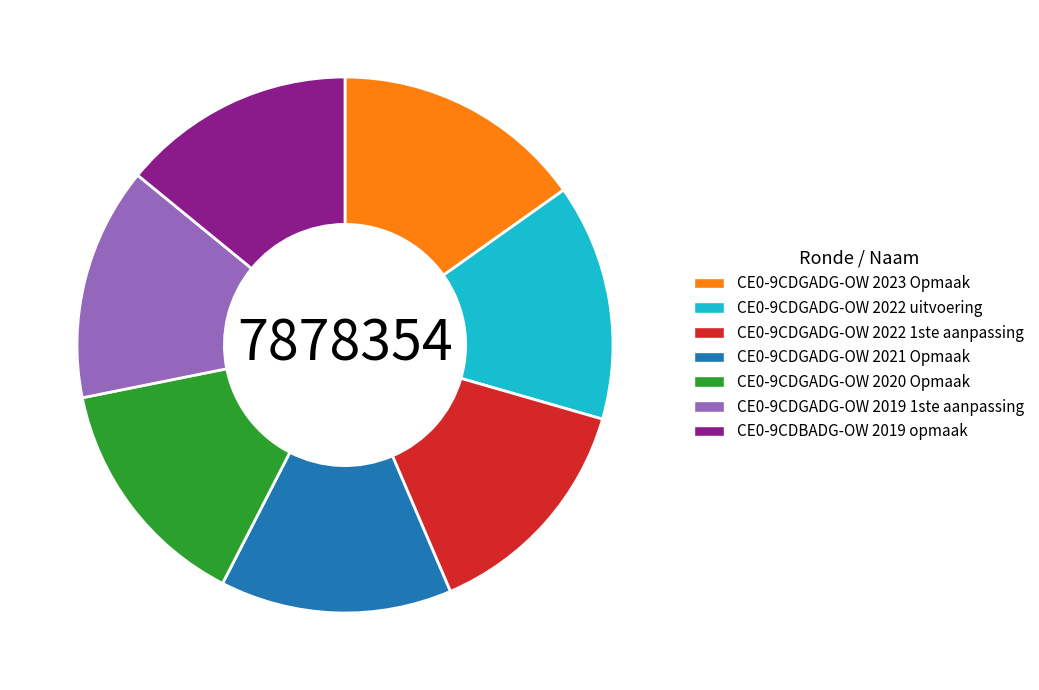

Is there a majority slice in this chart?

No